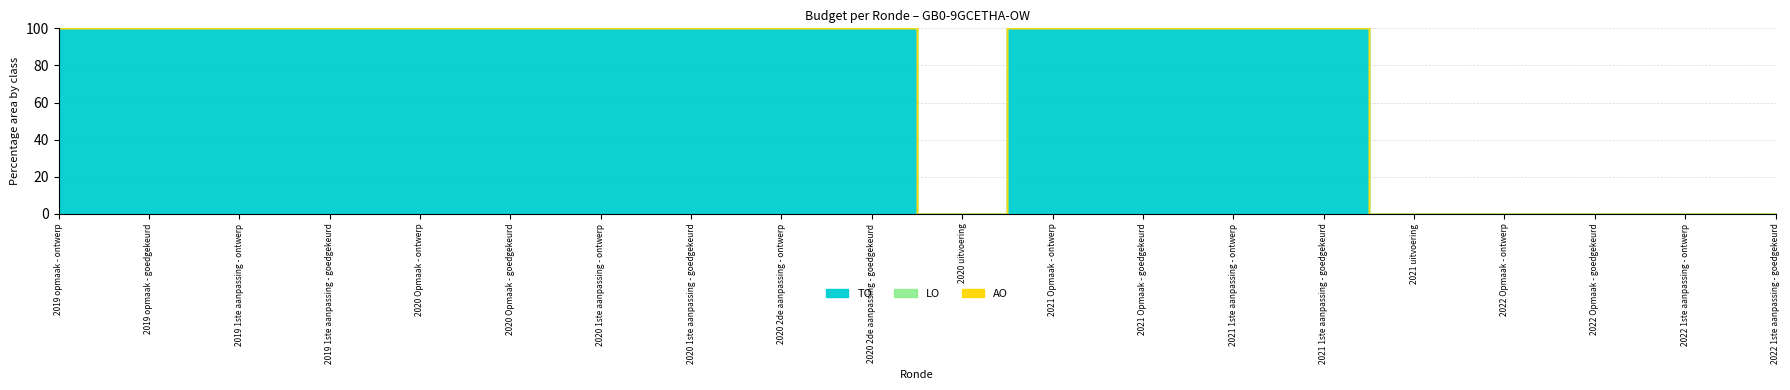

Which series has the largest range (max minus min)?

TO